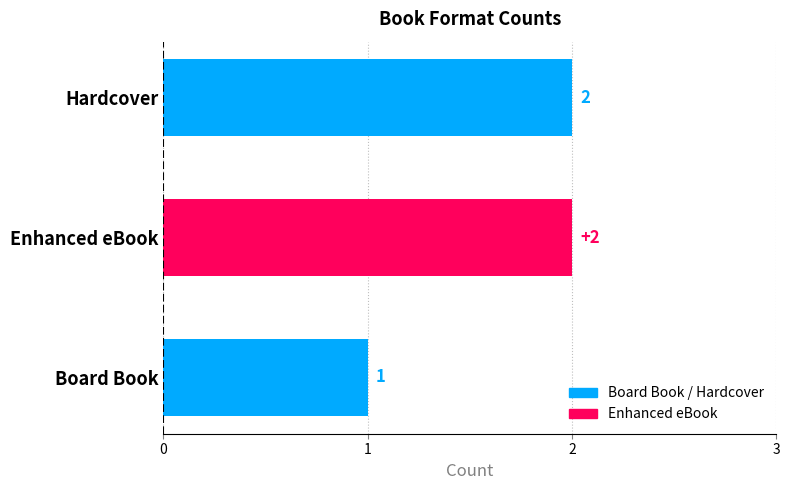

What is the difference between the maximum and second lowest values?

0